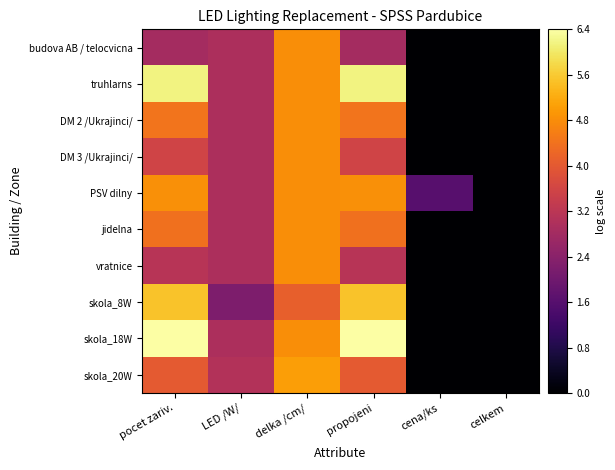

Which label corresponds to the smallest value in the chart?

cena/ks